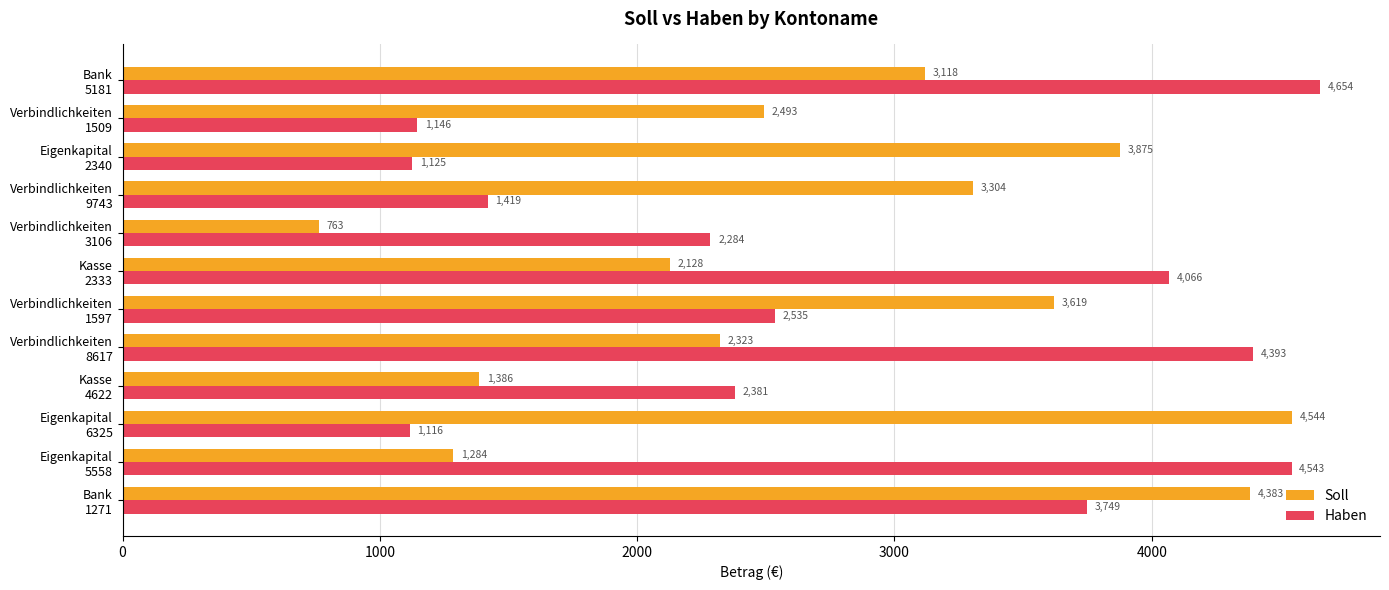

List the series in order of their peak value, highest first.

Haben, Soll